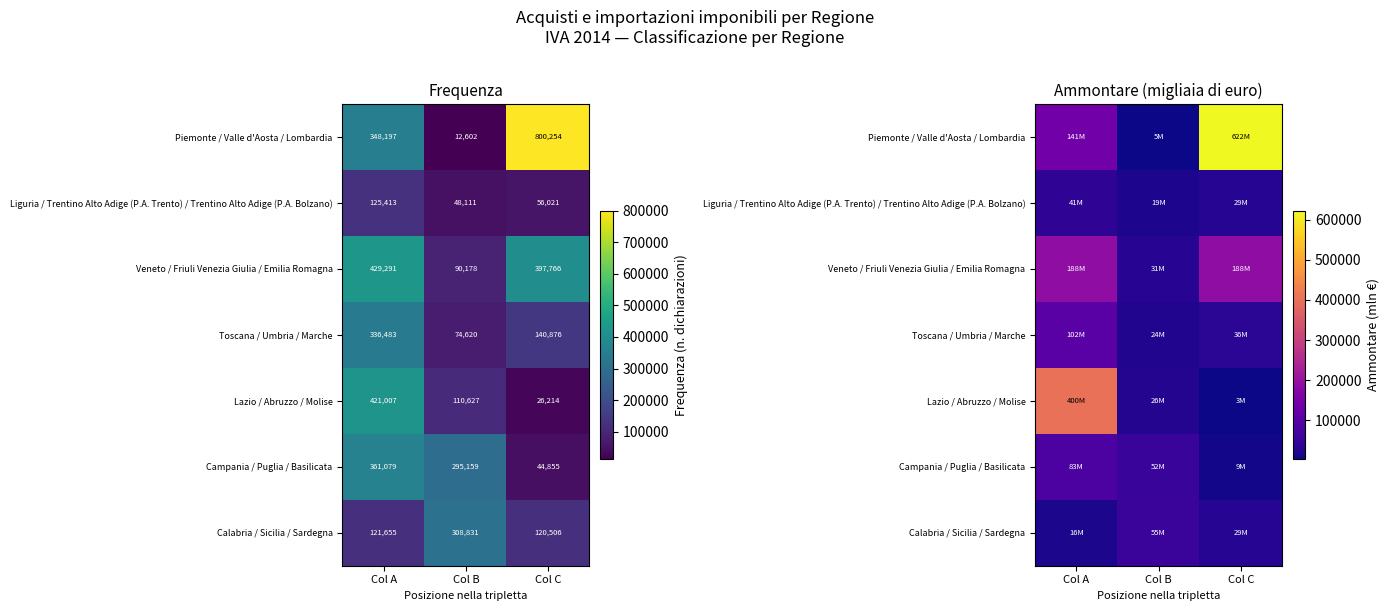

At which label does Piemonte / Valle d'Aosta / Lombardia reach its minimum?

Col B